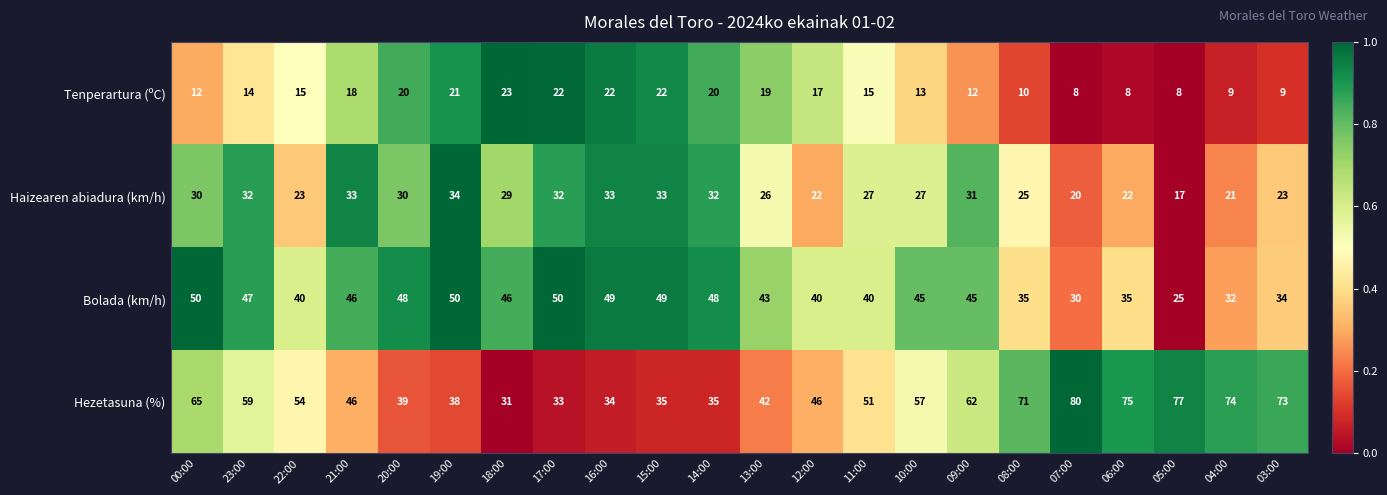

Is the value of Tenperartura (ºC) at 22:00 greater than the value of Bolada (km/h) at 10:00?

No